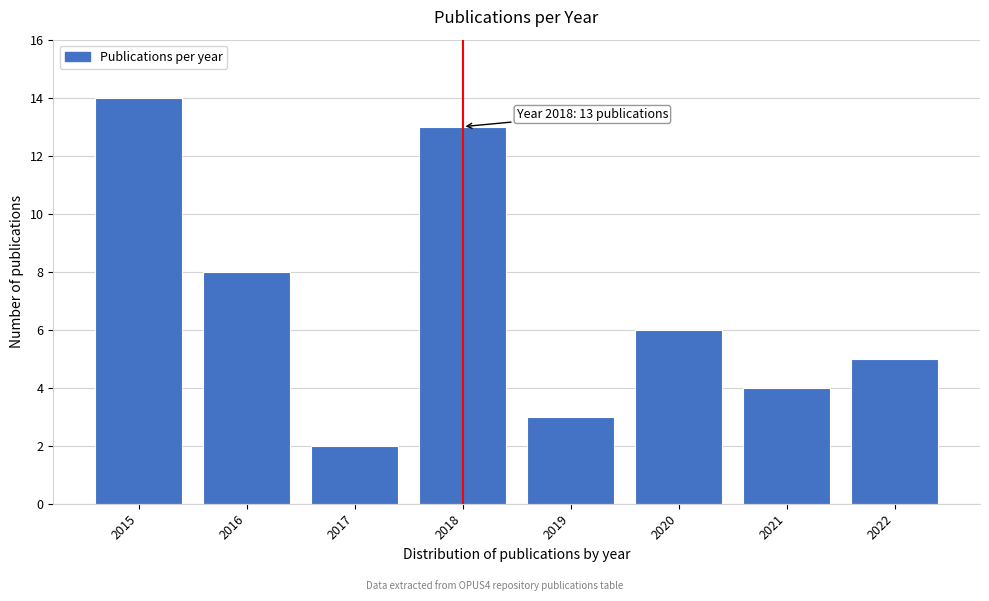

Reading left to right, extract all data points from this chart.

2015=14	2016=8	2017=2	2018=13	2019=3	2020=6	2021=4	2022=5